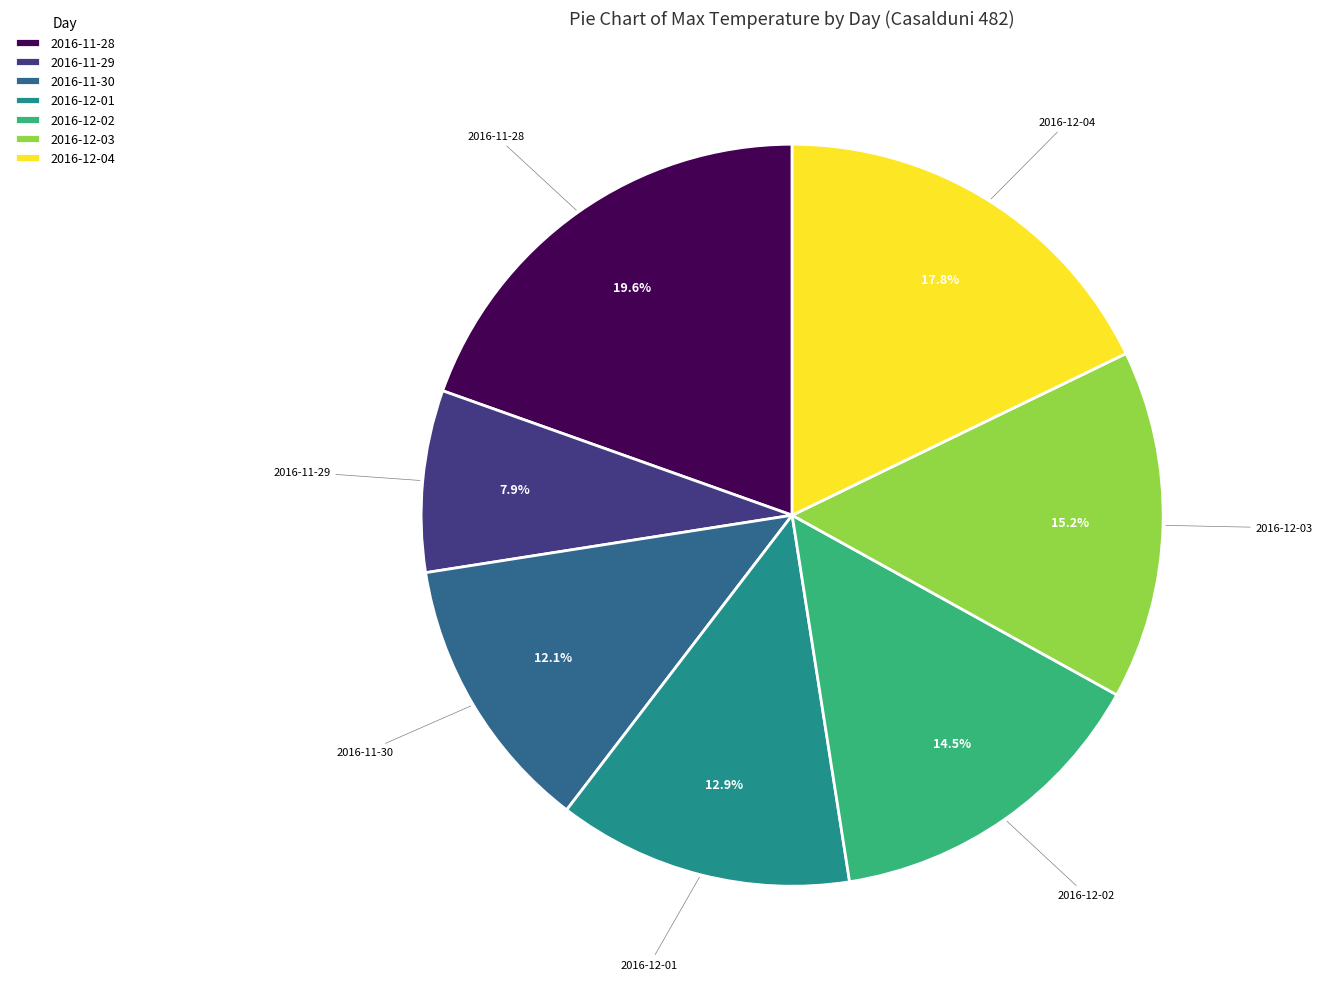

True or false: 2016-11-30 accounts for 19% of the total.

False